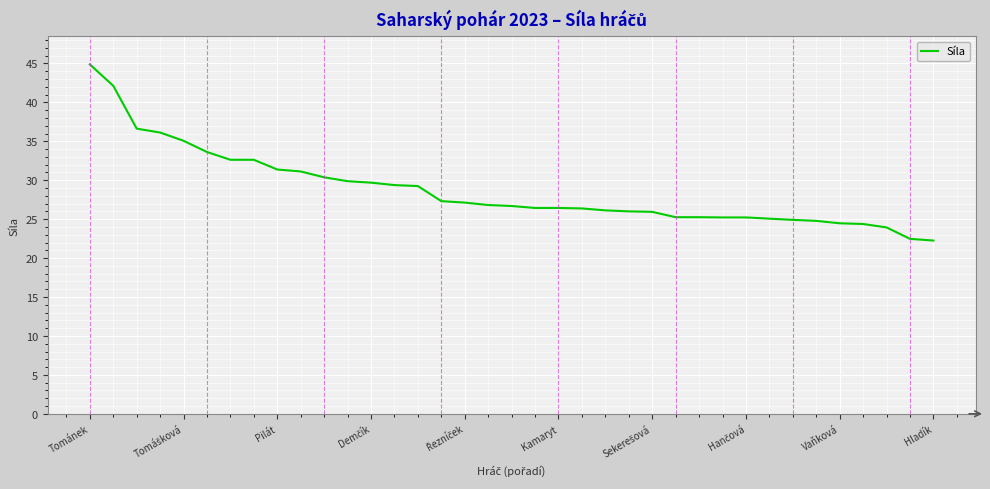

What is the greatest value displayed?

44.9